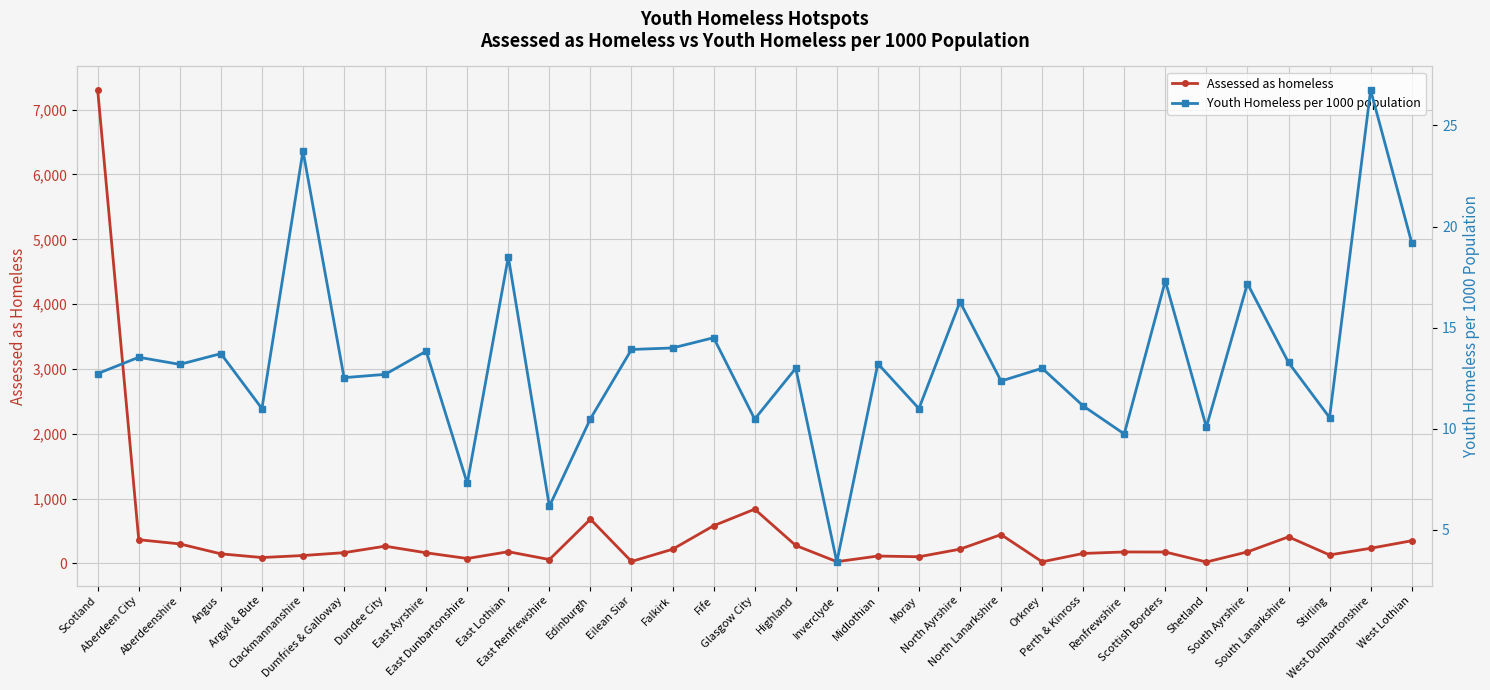

Rank the series at Scottish Borders from highest to lowest value.

Assessed as homeless, Youth Homeless per 1000 population